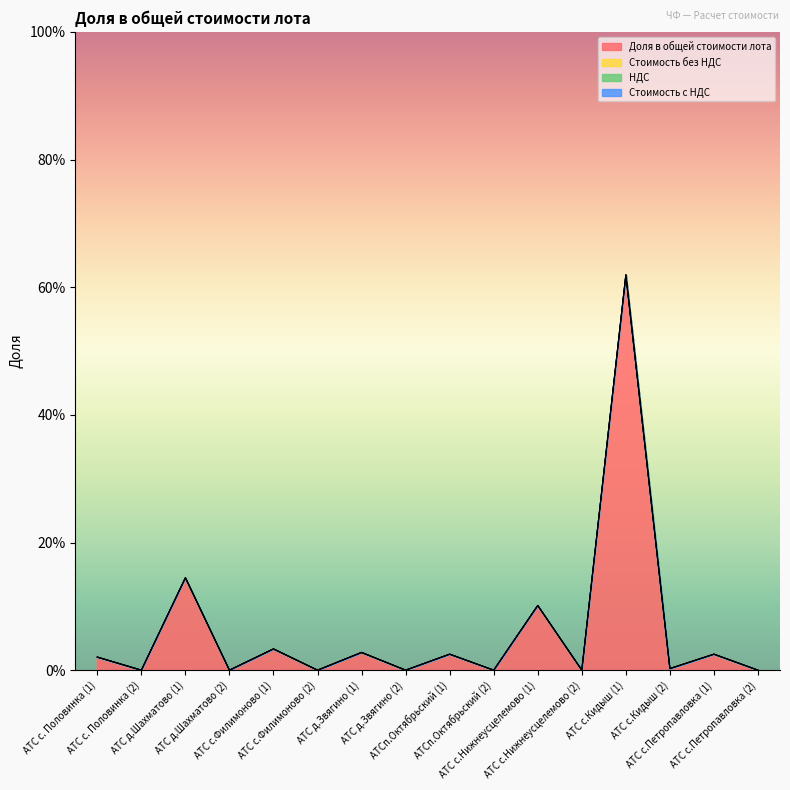

At which label does Стоимость с НДС reach its peak?

АТС с. Половинка (1)